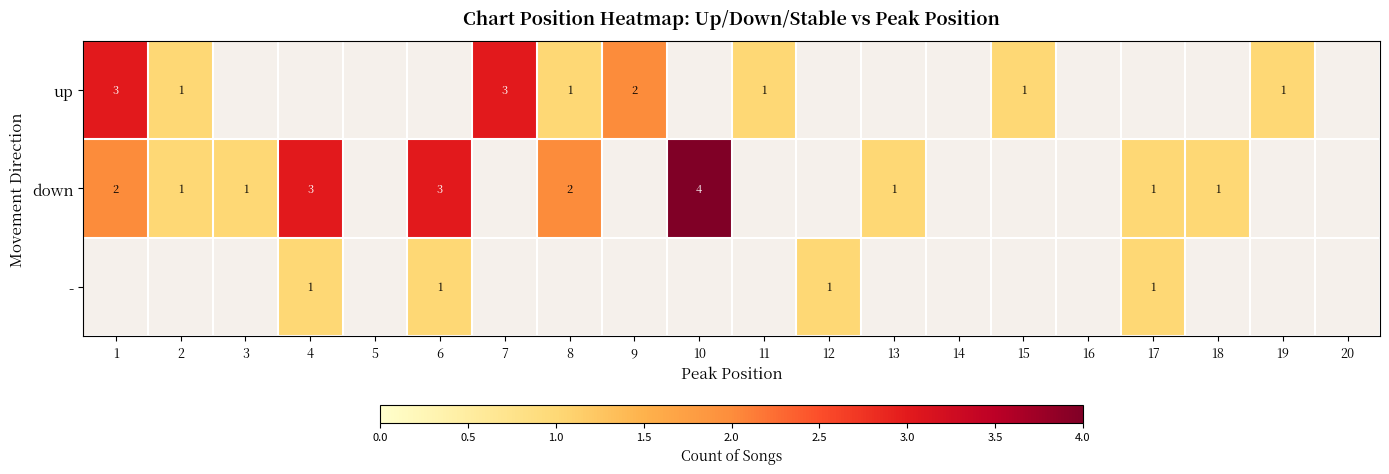

How many categories are shown in the chart?

20